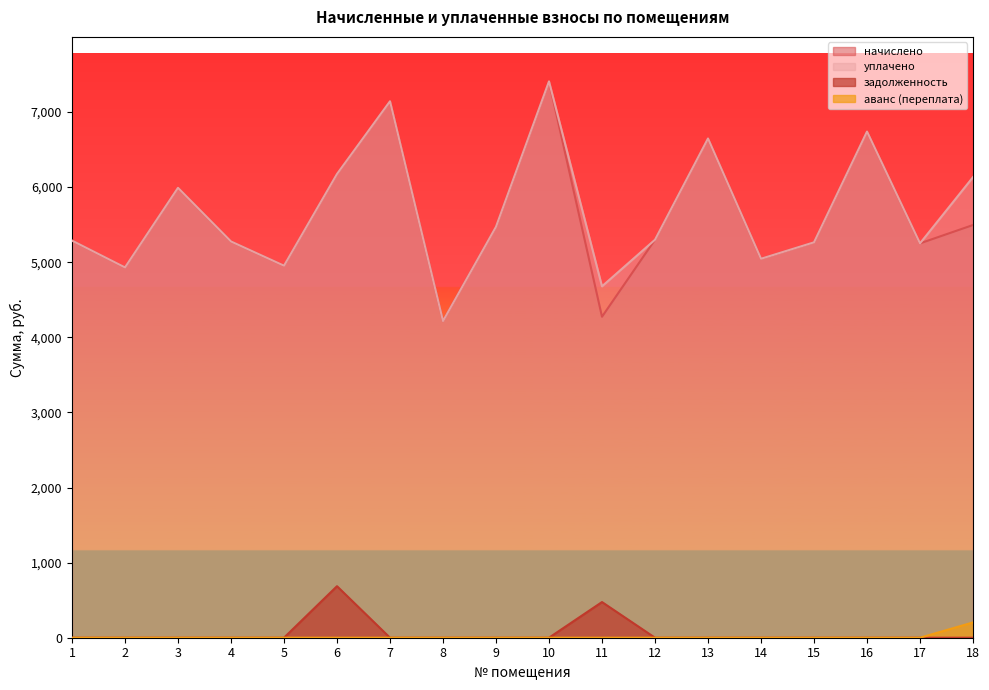

Rank the series by their maximum value, from highest to lowest.

начислено, уплачено, задолженность, аванс (переплата)